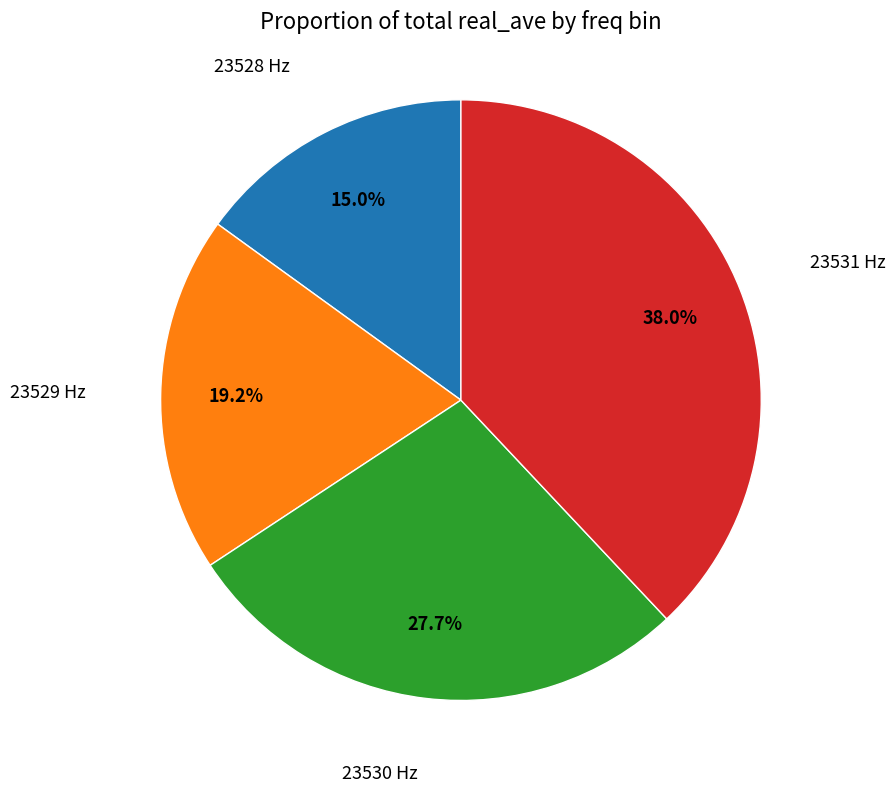

Is there any slice that represents more than half of the pie?

No